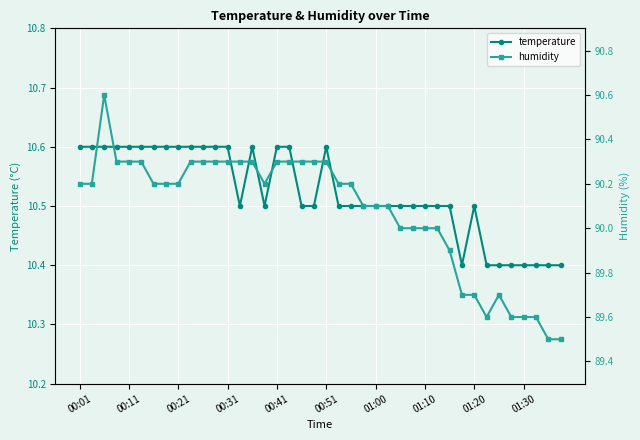

What is the lowest value of the temperature series?

10.4